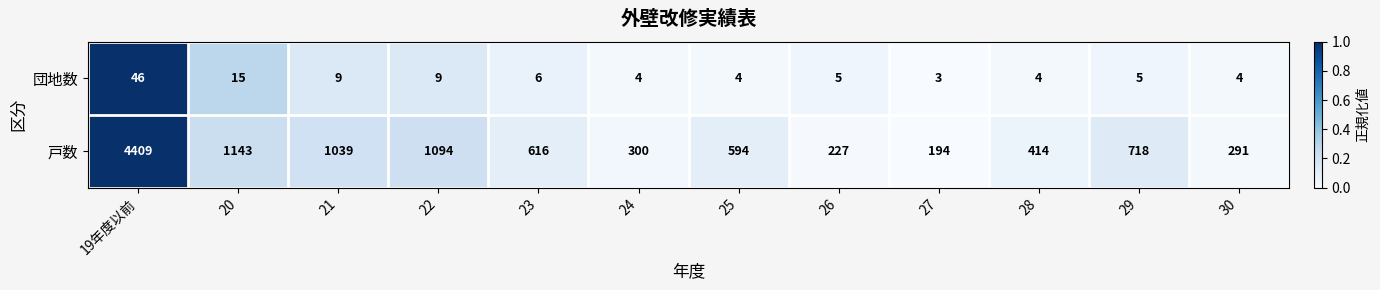

Which series has the largest range (max minus min)?

戸数